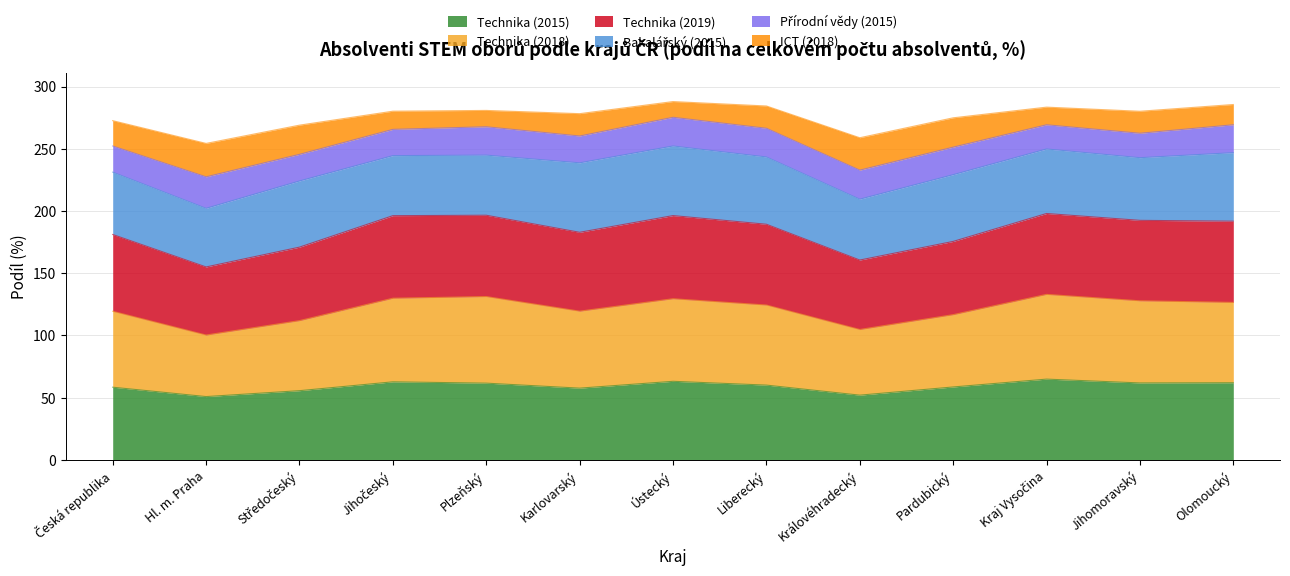

Where is the first local minimum for Technika (2019)?

Hl. m. Praha